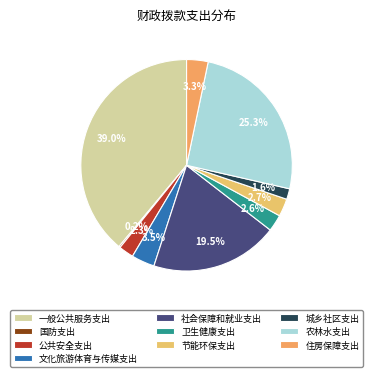

How many segments does this pie chart have?

10